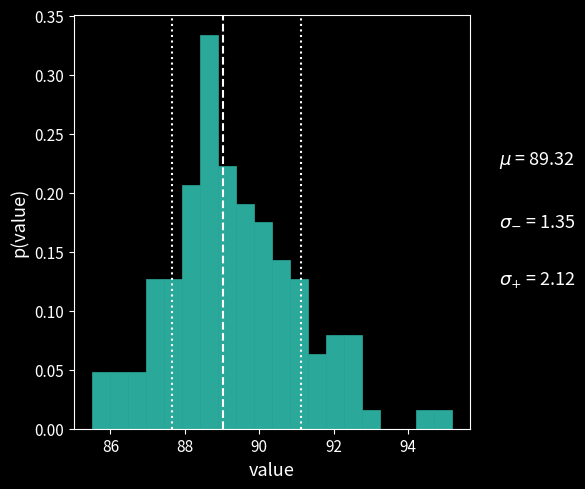

Around what value on the x-axis is the tallest bar? Give the approximate position of its centre, as read against the axis.

88.6